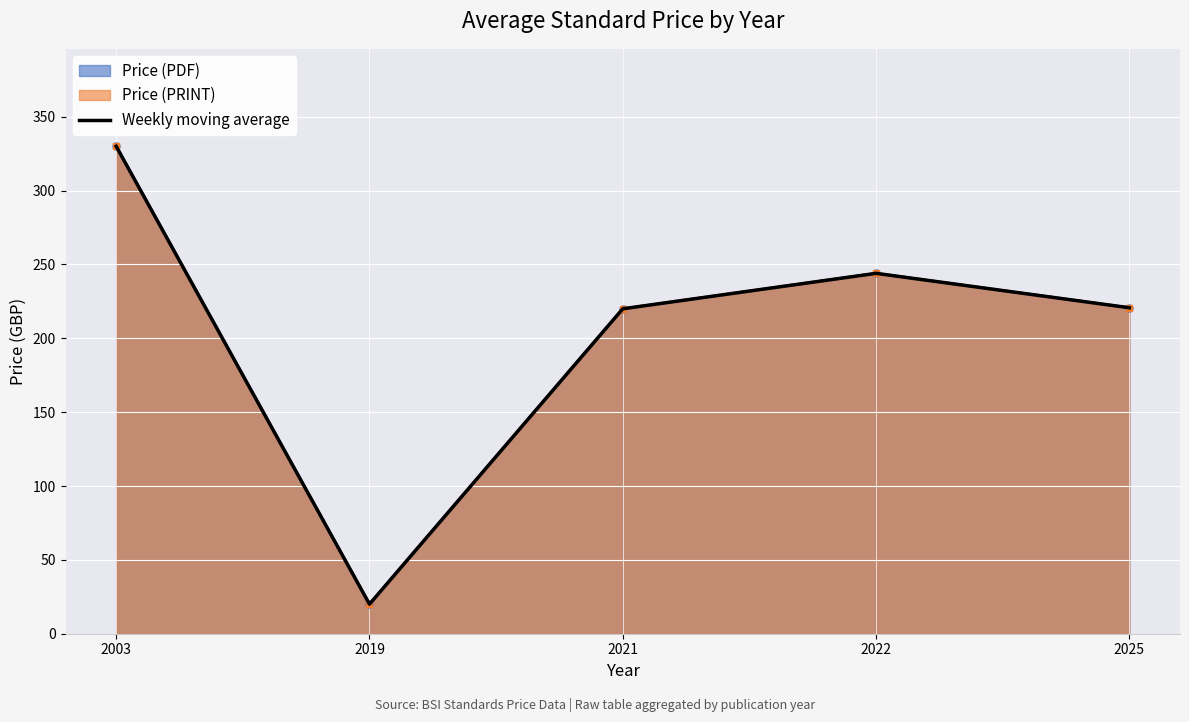

True or false: the data shows 93.0 at 2021.

False